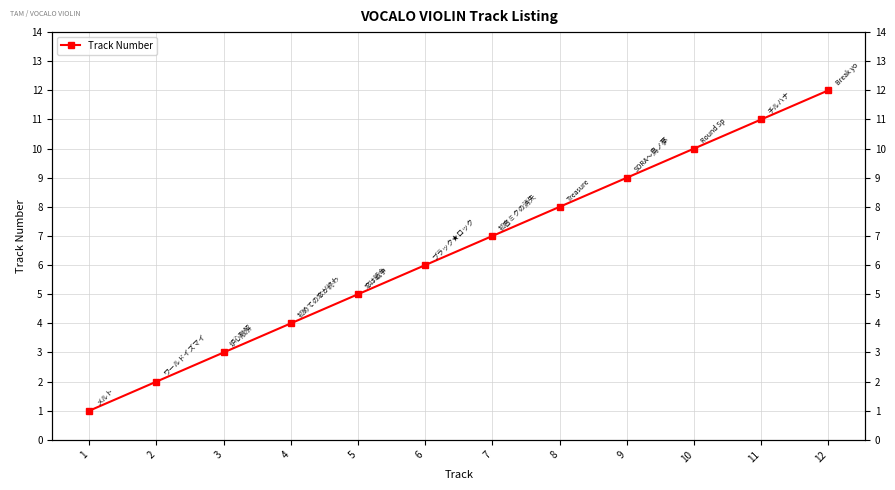

The chart shows a value of 6 at 6. True or false?

True